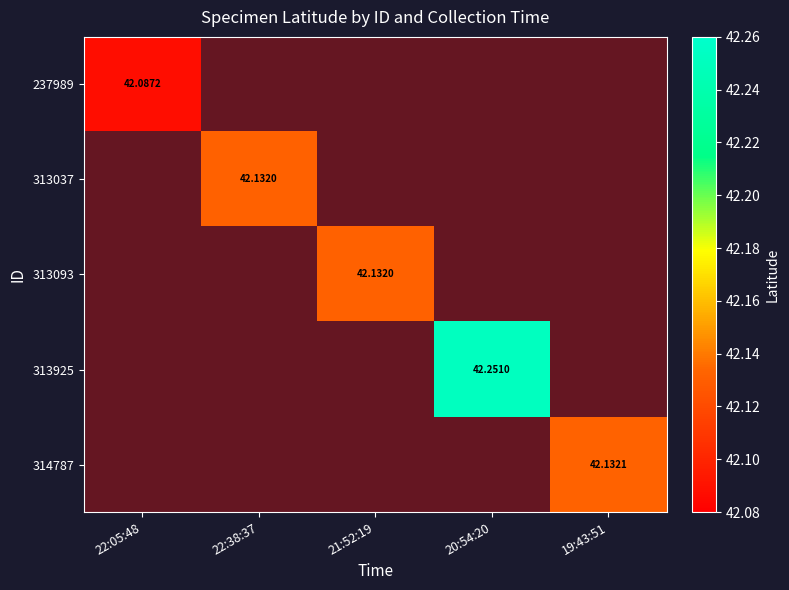

What is the maximum value shown in the chart?

42.3